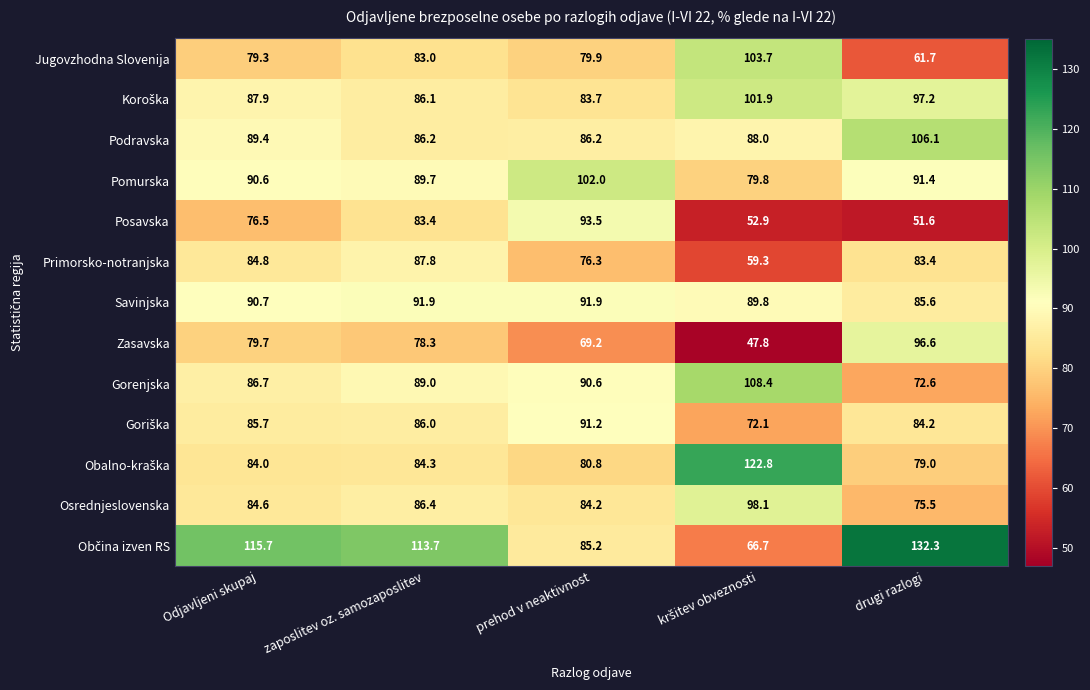

What is the difference between the highest and lowest values at Odjavljeni skupaj?

39.2